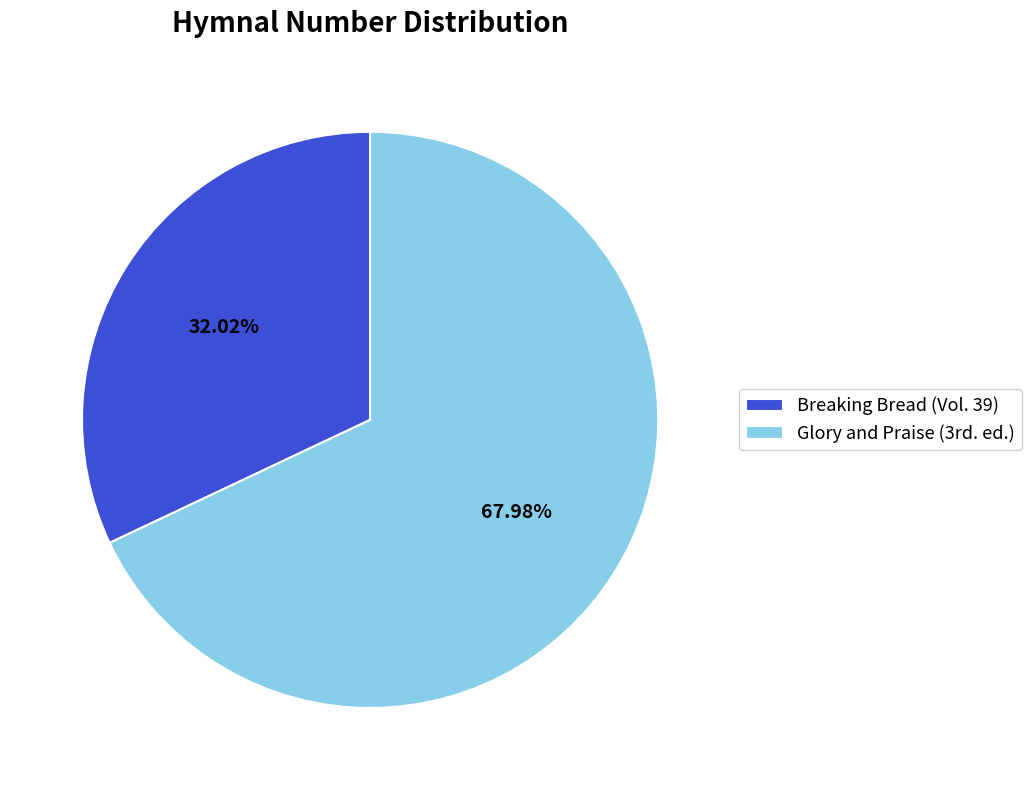

What is the smallest slice in the pie chart?

Breaking Bread (Vol. 39)